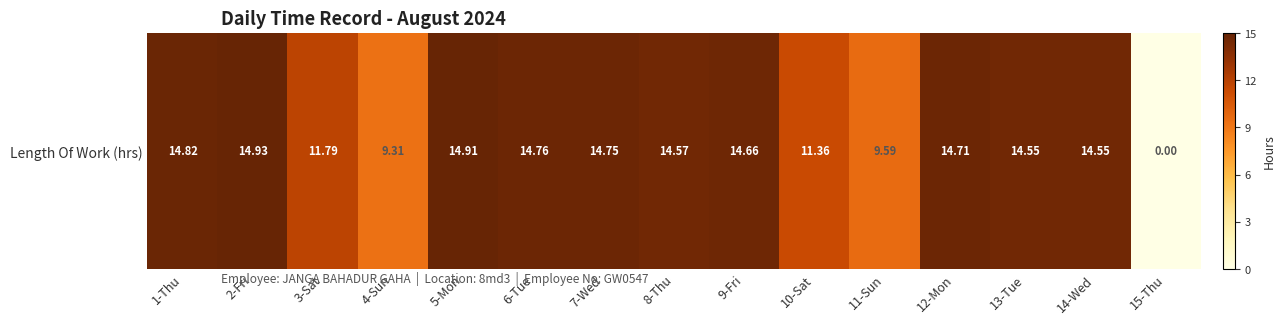

Reading left to right, list all the values displayed in this chart.

1-Thu=14.8	2-Fri=14.9	3-Sat=11.8	4-Sun=9.3	5-Mon=14.9	6-Tue=14.8	7-Wed=14.8	8-Thu=14.6	9-Fri=14.7	10-Sat=11.4	11-Sun=9.6	12-Mon=14.7	13-Tue=14.6	14-Wed=14.6	15-Thu=0.0